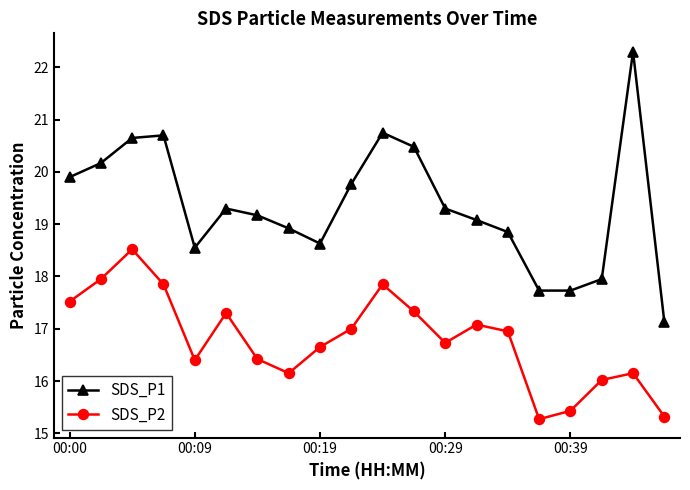

List the series in order of their overall mean, highest first.

SDS_P1, SDS_P2